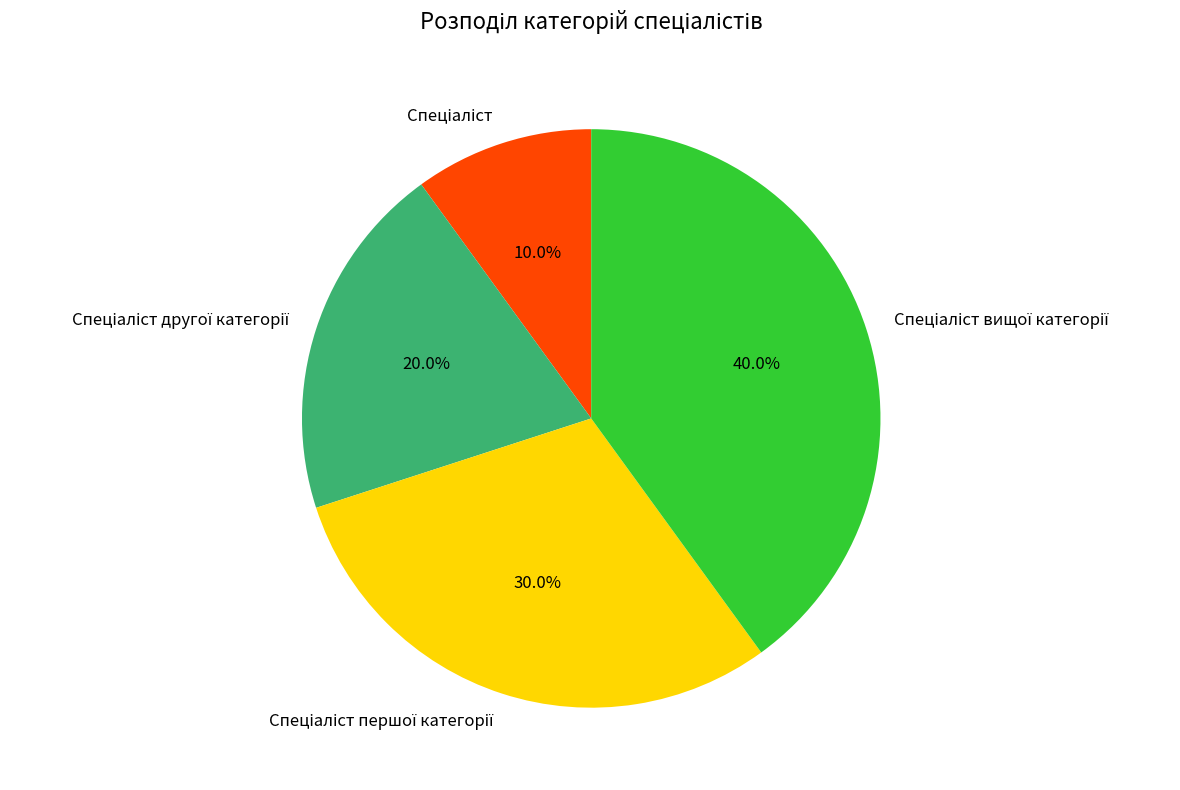

To the nearest percent, what is the difference between the largest and smallest slice percentages?

30%